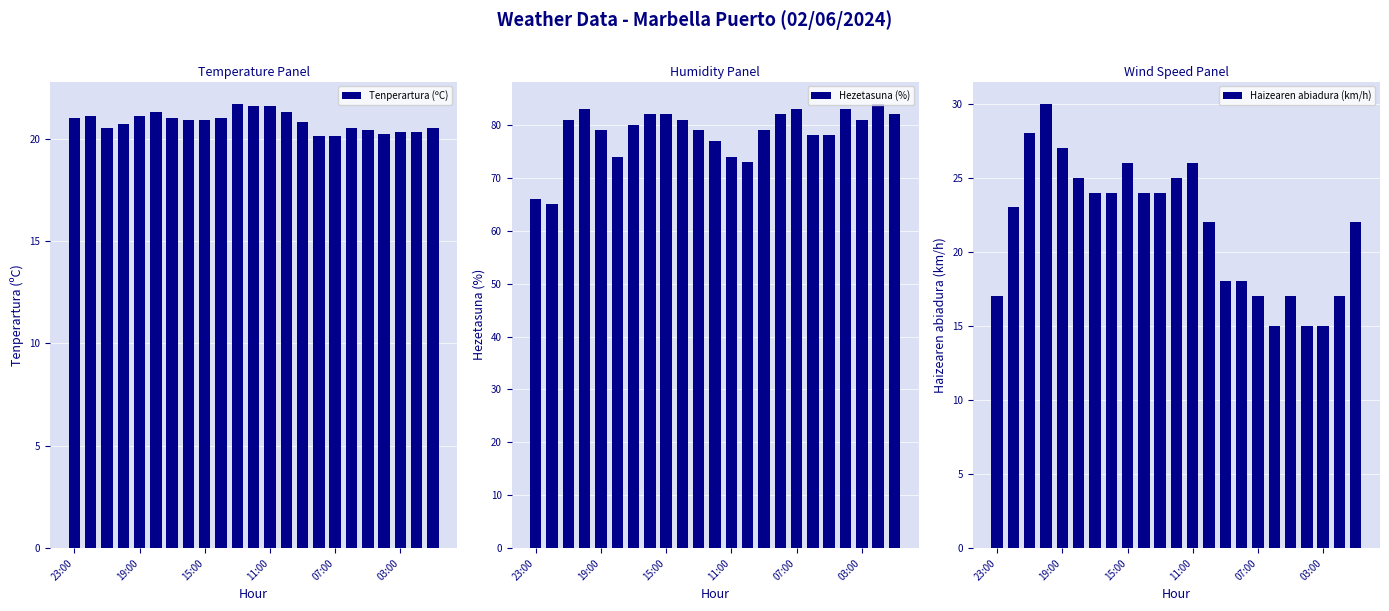

What is the sum of all Haizearen abiadura (km/h) values?

499